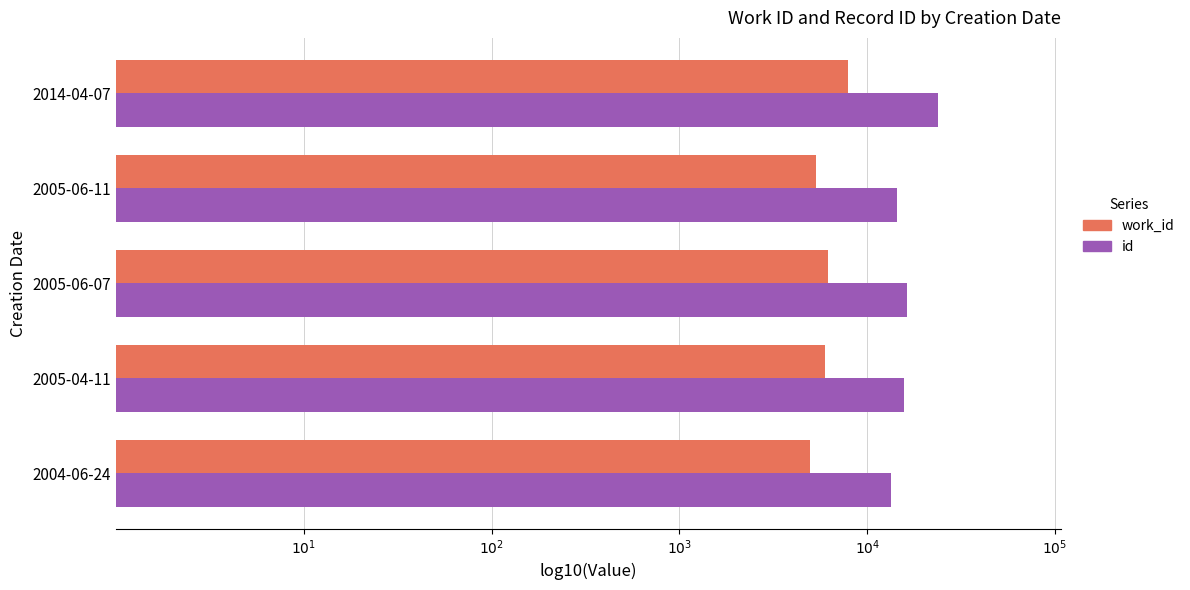

What is the value of the work_id bar at the 5th from the left?

3.9